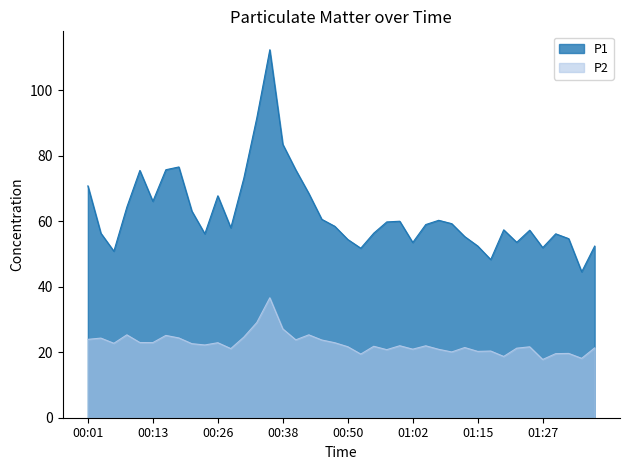

Is it true that P1 equals 70.8 at 00:01?

True